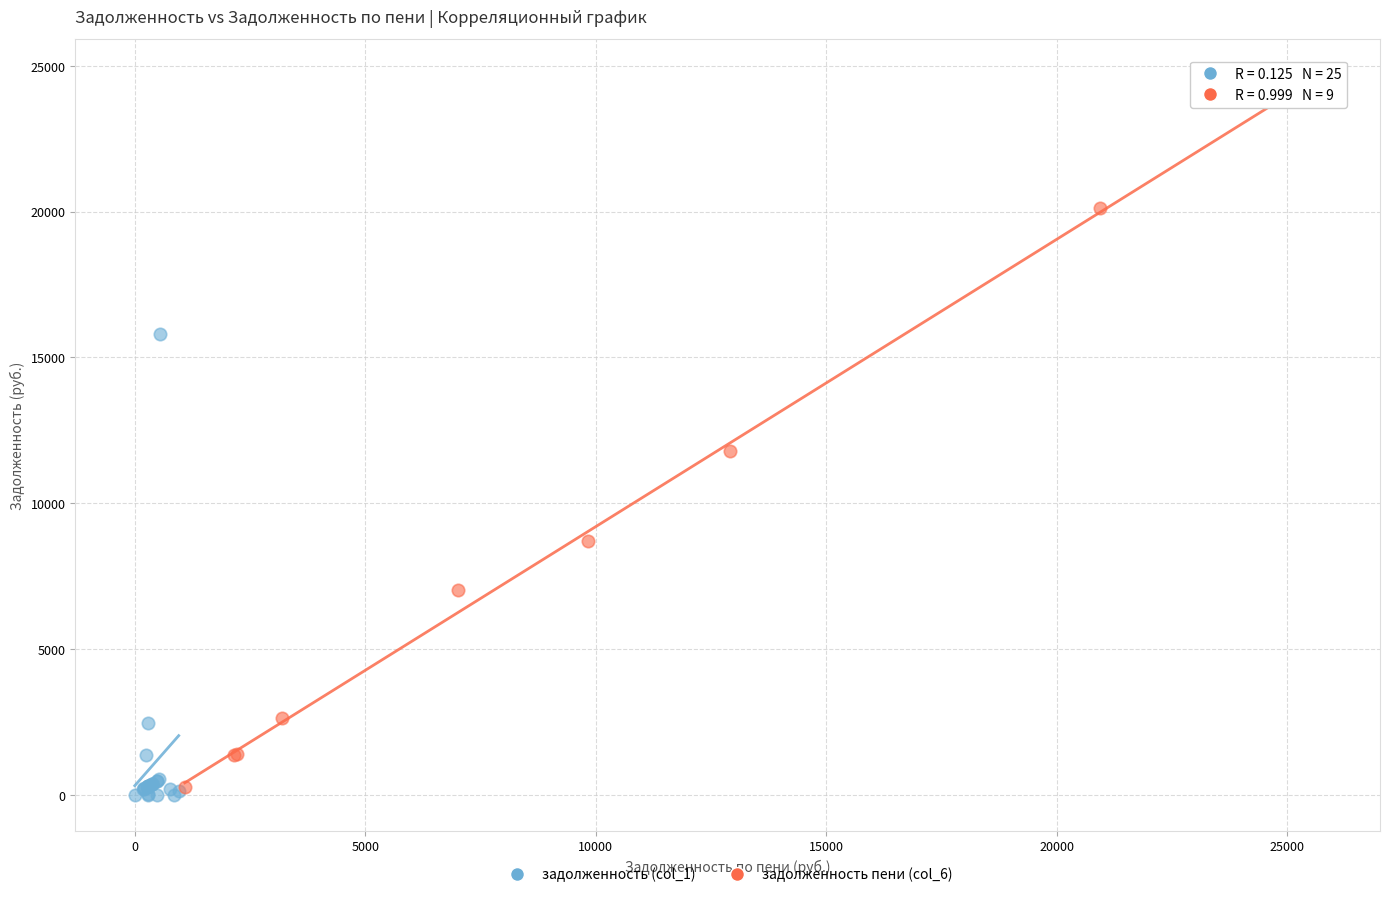

Which series has the largest Y range (max minus min)?

задолженность пени (col_6)